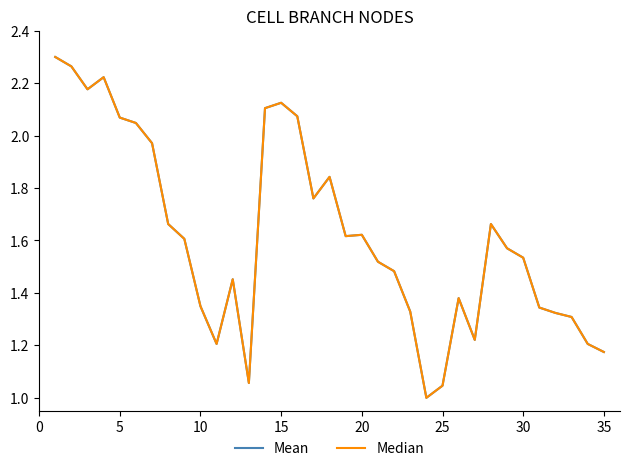

How many interior local peaks does the Mean series have?

7